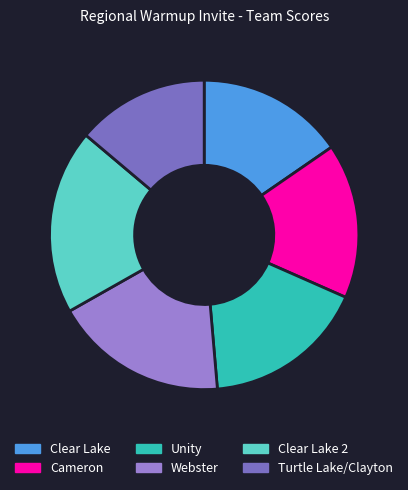

The Cameron slice represents 16% of the pie. True or false?

True